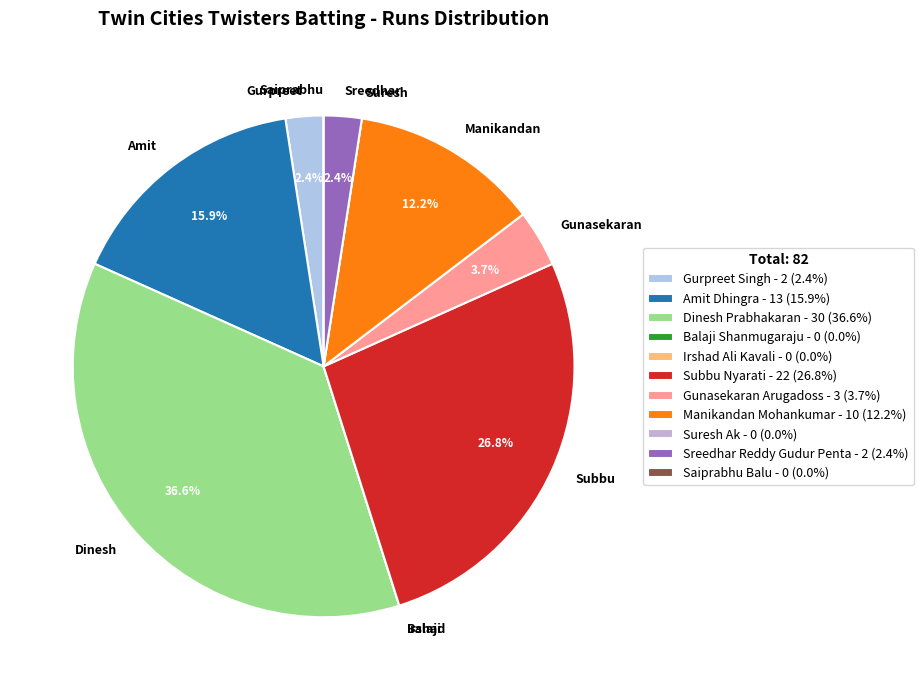

Is there any slice that represents more than half of the pie?

No